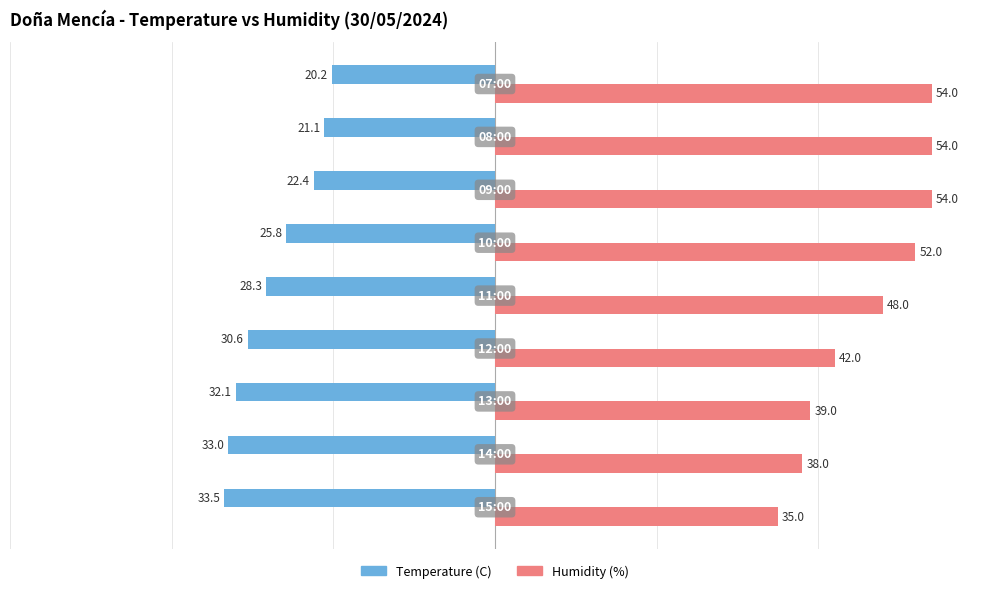

Which series has the largest range (max minus min)?

Humidity (%)